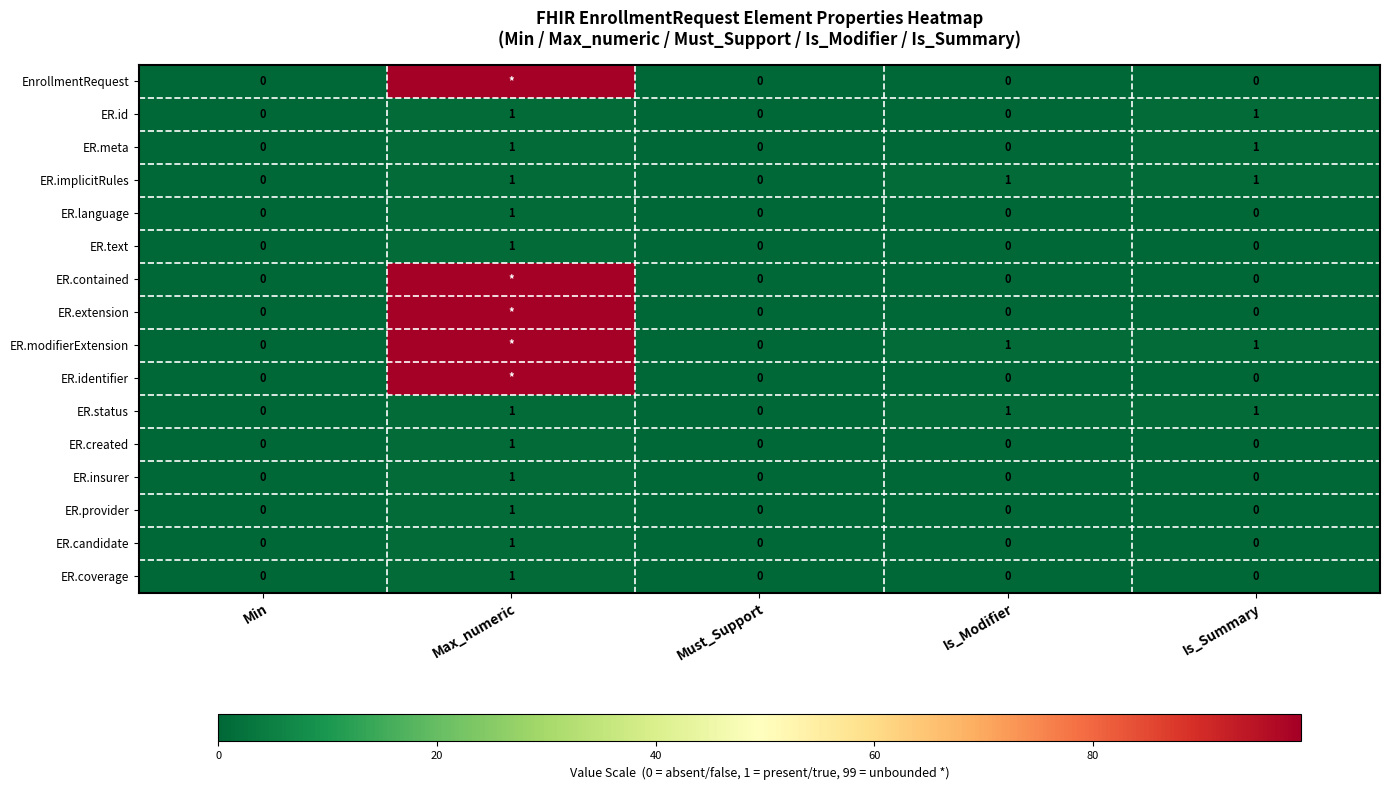

The value of ER.provider at Must_Support is 0. True or false?

True